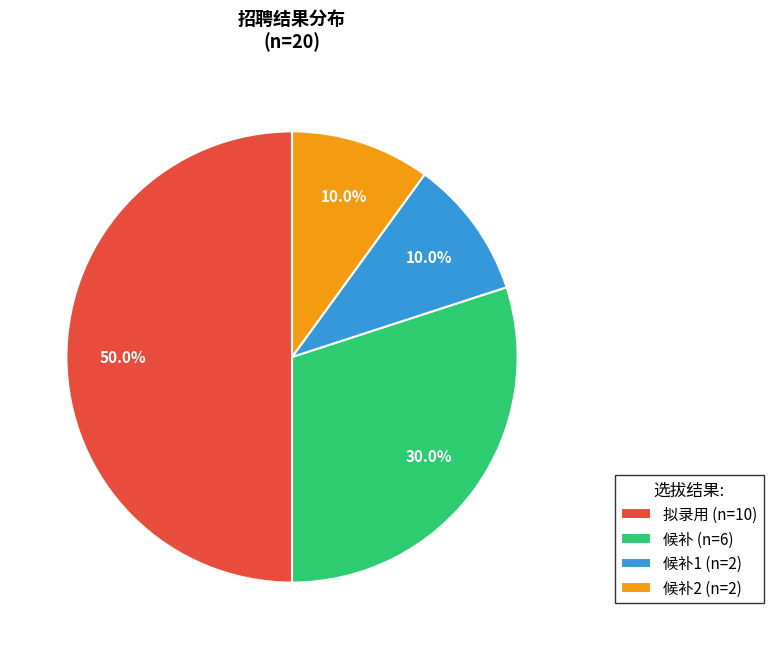

What percentage is NOT represented by 候补2 (n=2)?

90.0%